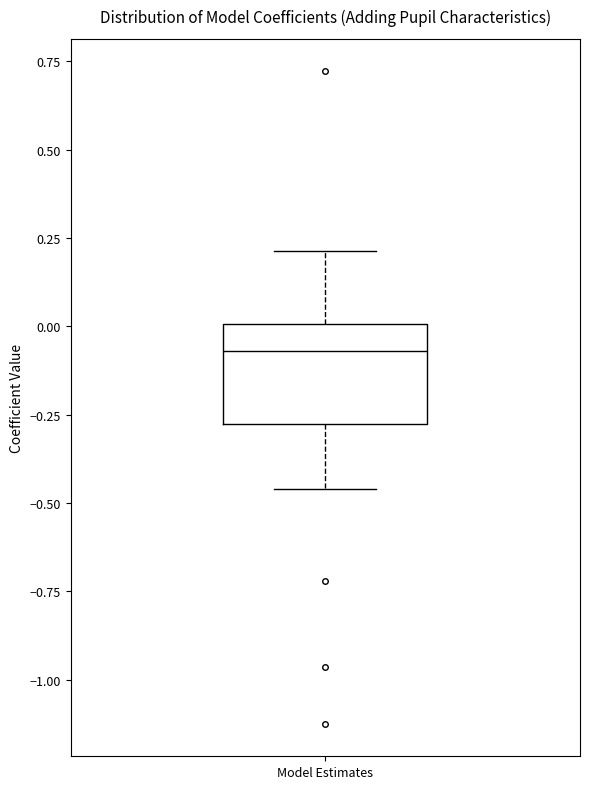

Read this box plot against the y-axis: the position of the median line, the range covered by the box, and the ends of both whiskers. The values are not printed on the chart, so give them approximately, as read against the axis.

median -0.05, box -0.30 to 0.00, whiskers -0.45 to 0.20